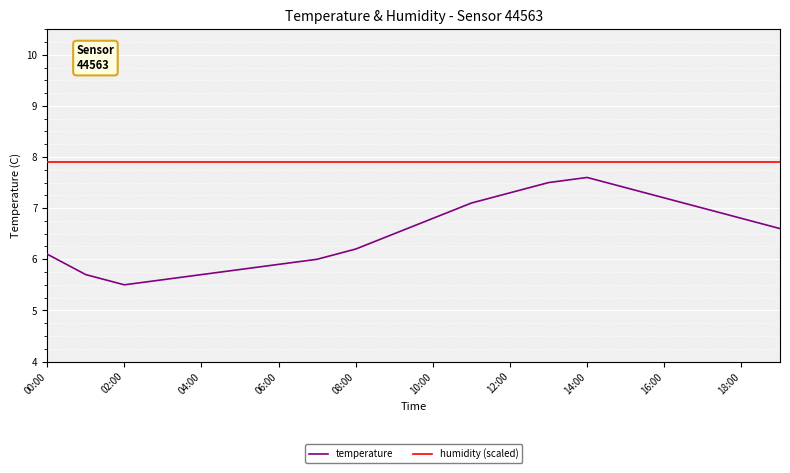

How many lines are shown in the chart?

2